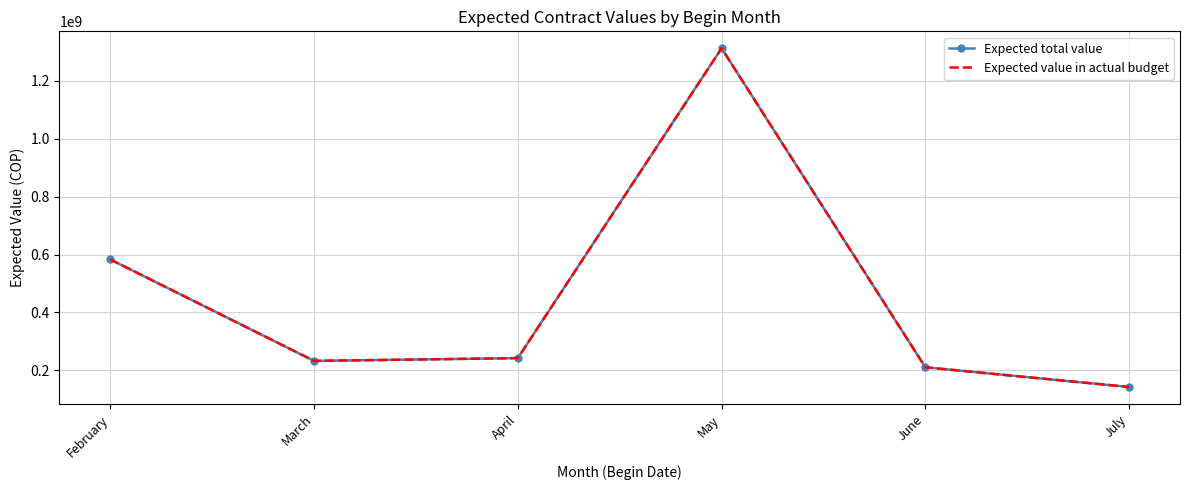

What is the total value across all series at July?

285127240